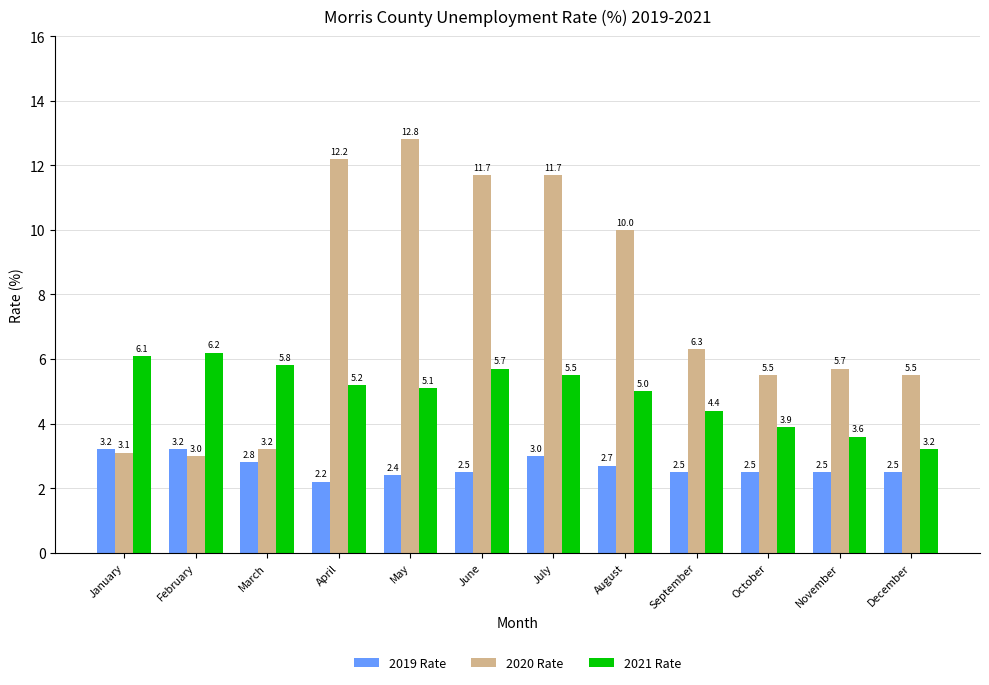

Which label corresponds to the smallest value in the chart?

April